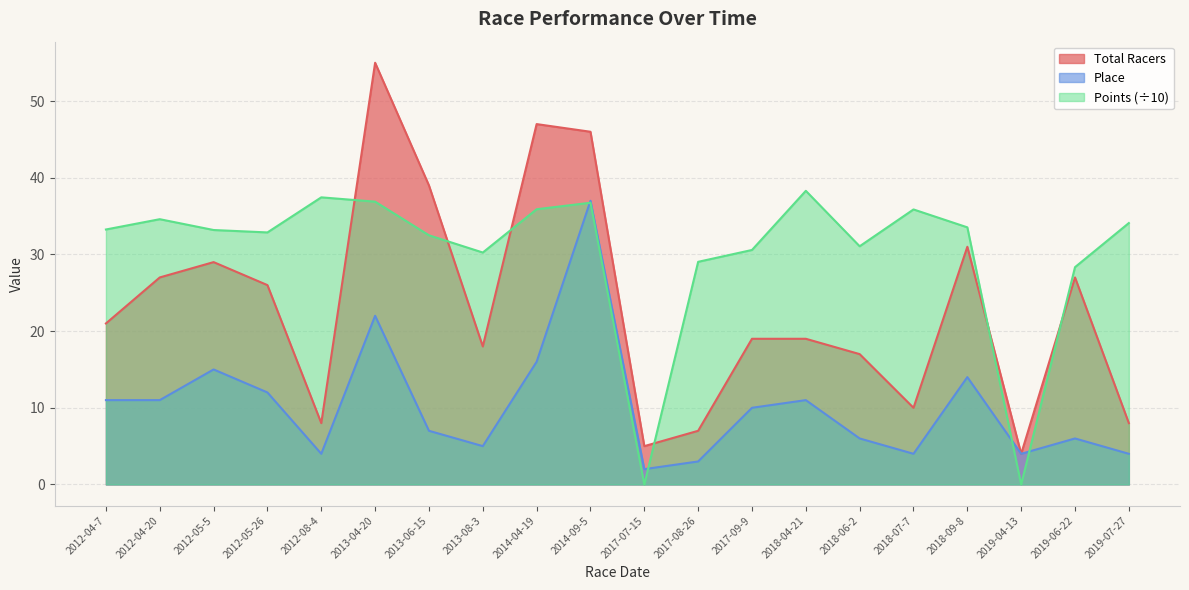

List the series in order of their overall mean, lowest first.

Place, Total Racers, Points (÷10)